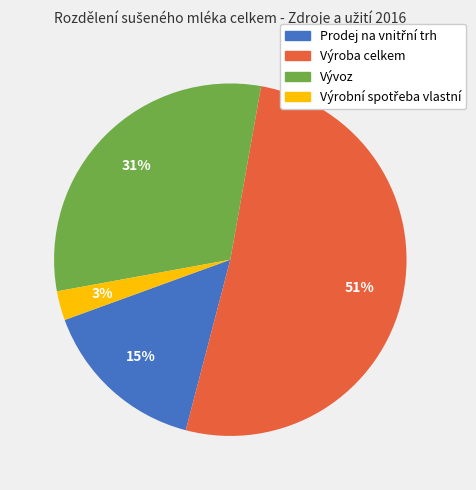

To the nearest percent, what is the average slice percentage?

25%